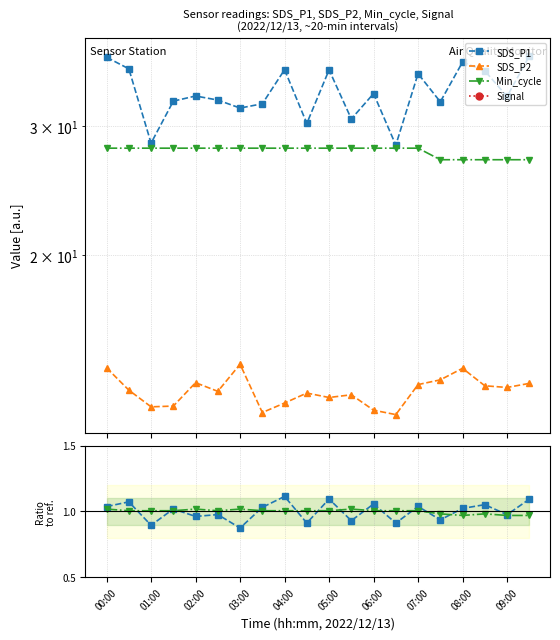

What is the minimum value for SDS_P1?

28.3